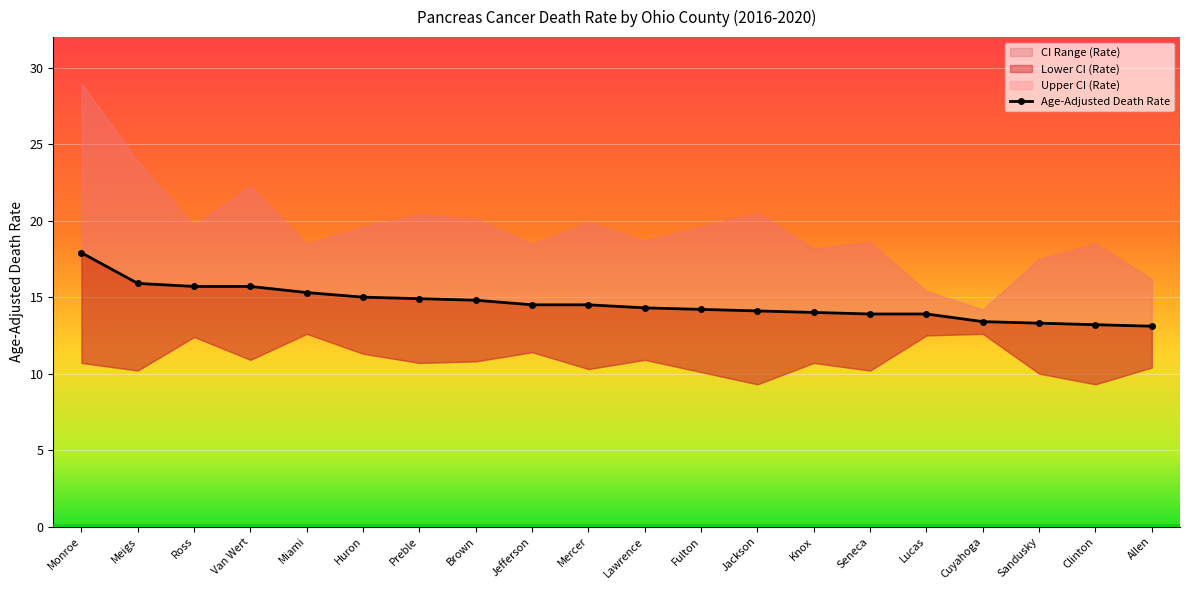

What is the difference between the Lower CI (Rate) values at Jefferson and Meigs?

1.2